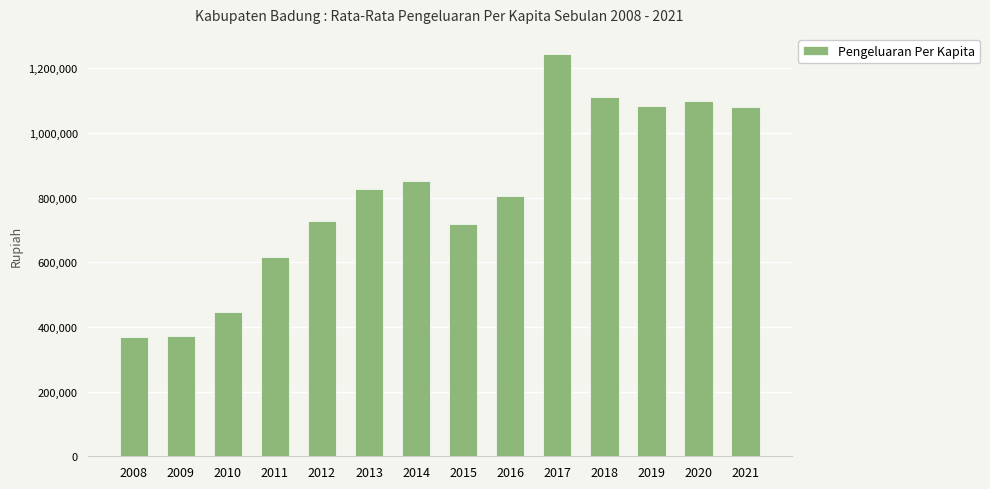

What is the change in value from 2008 to 2009?

+387